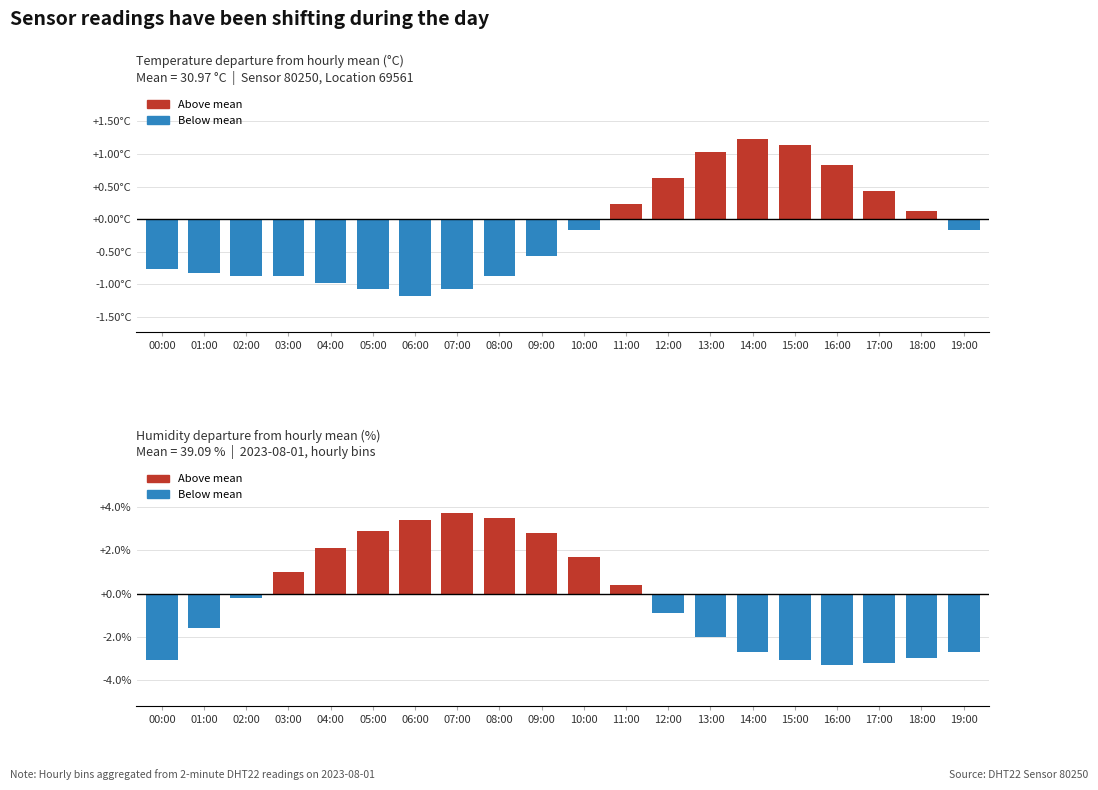

What position from the right is 08:00?

12